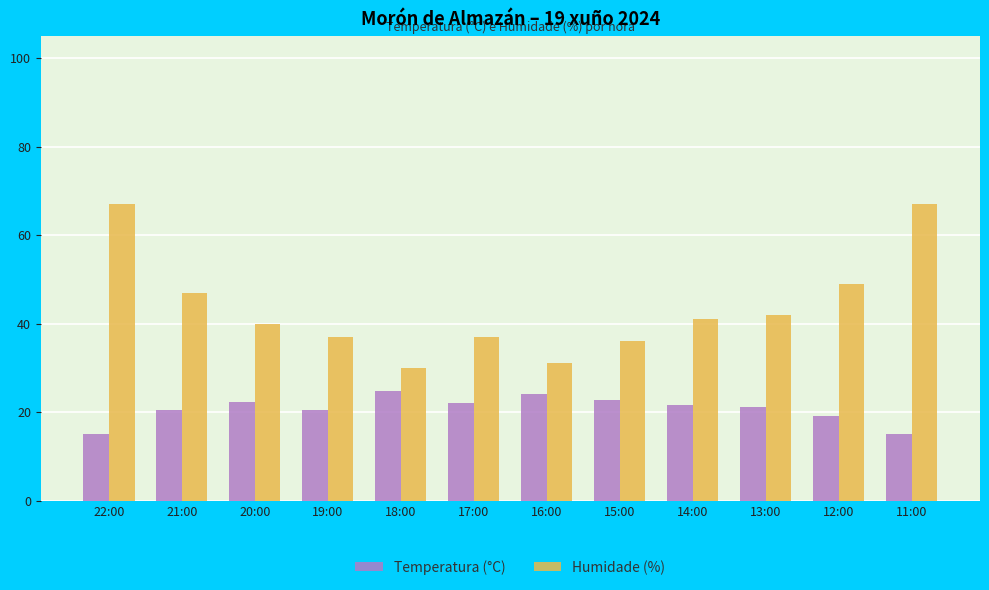

At 19:00, list the series in order from largest to smallest.

Humidade (%), Temperatura (°C)